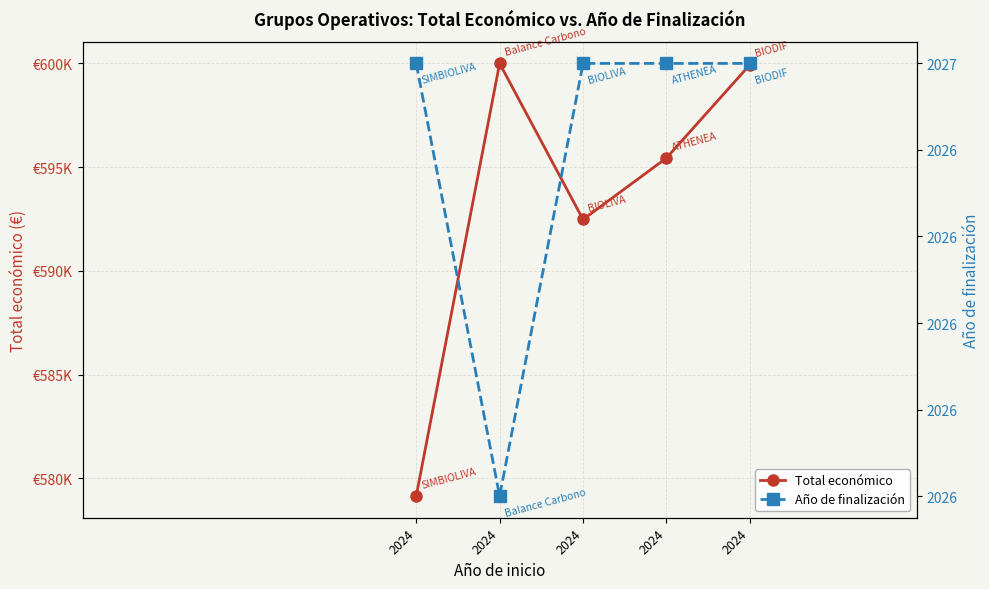

At how many categories does at least one series exceed 282344?

5